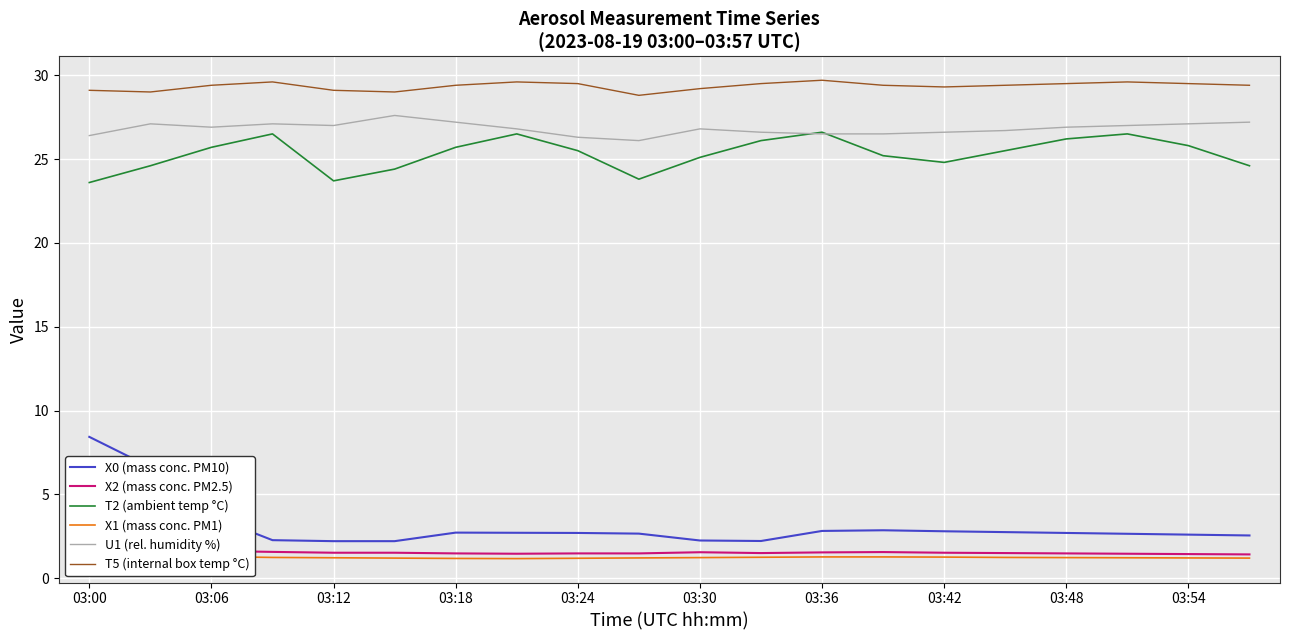

The U1 (rel. humidity %) series shows 27.0 at 03:12. True or false?

True